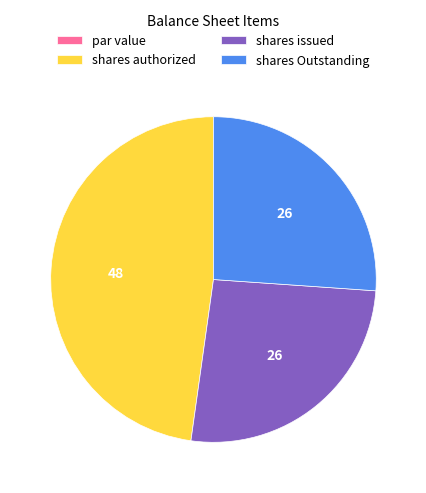

The shares issued slice represents 20% of the pie. True or false?

False